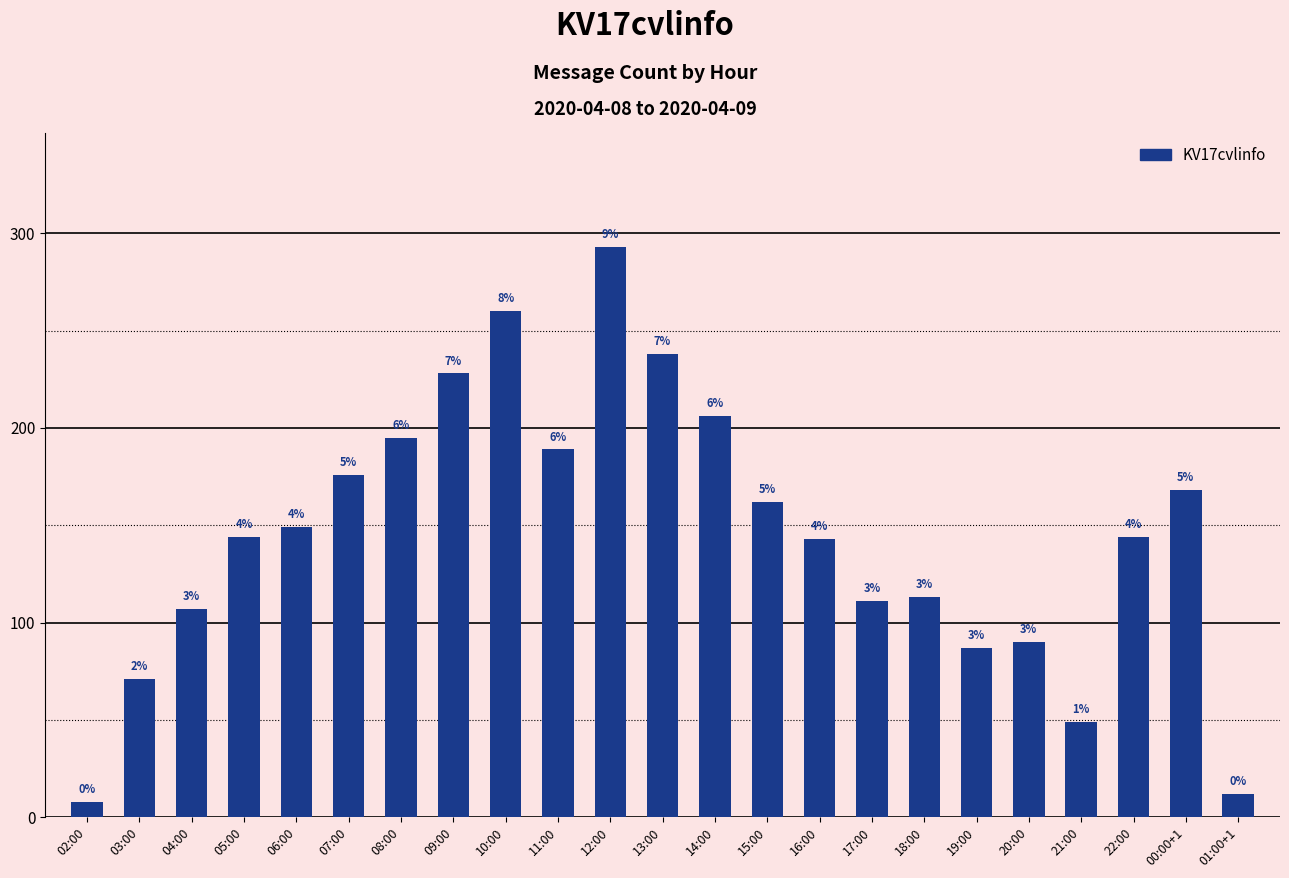

Between 21:00 and 22:00, which is larger?

22:00